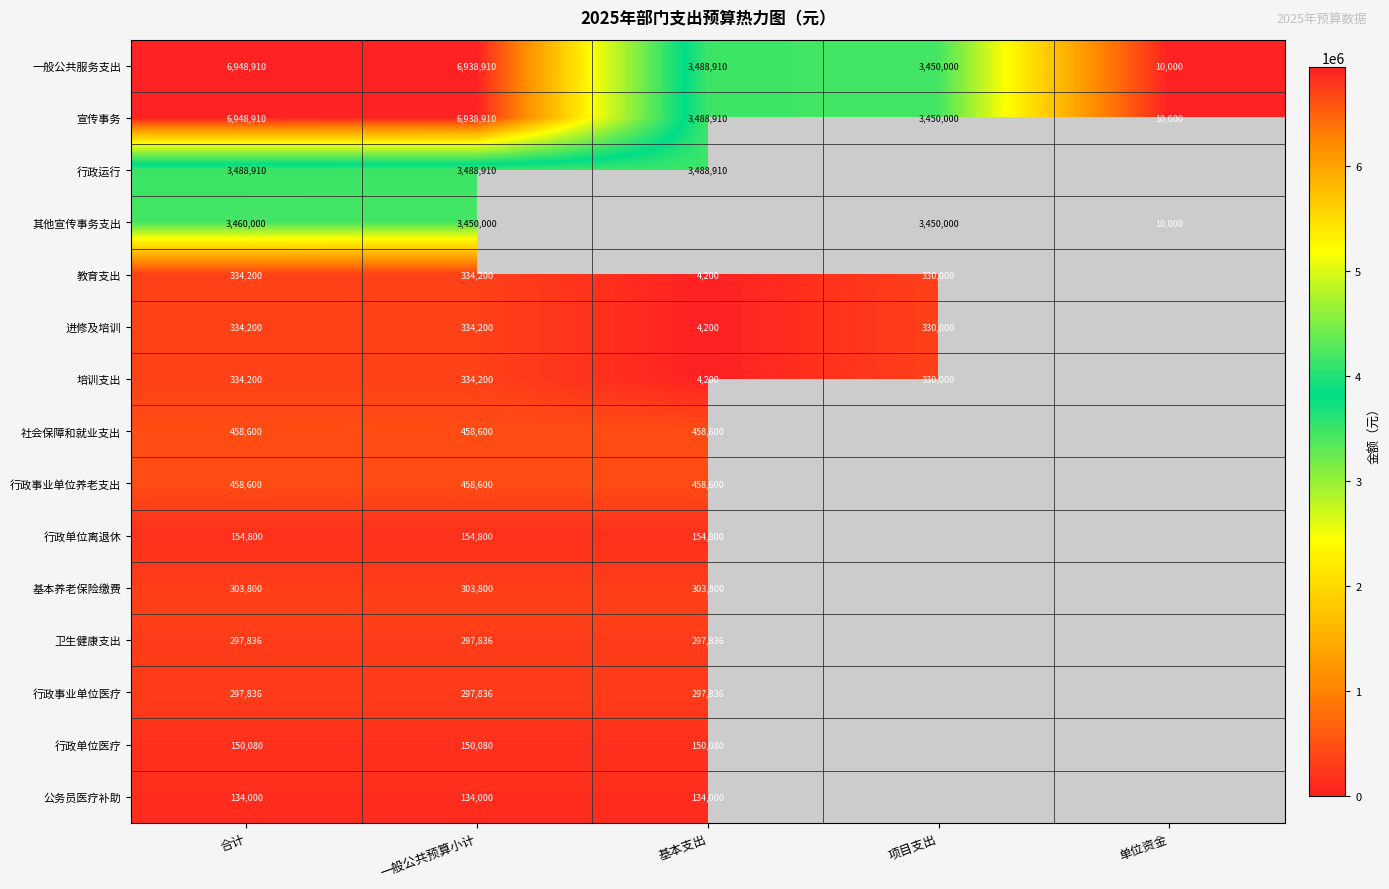

Where is 一般公共服务支出 nearest to the value 3479455?

基本支出